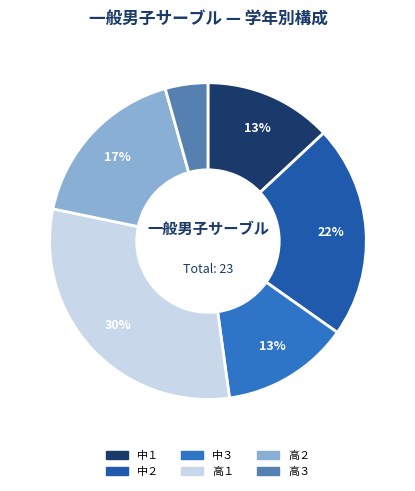

True or false: 中３ accounts for 13% of the total.

True